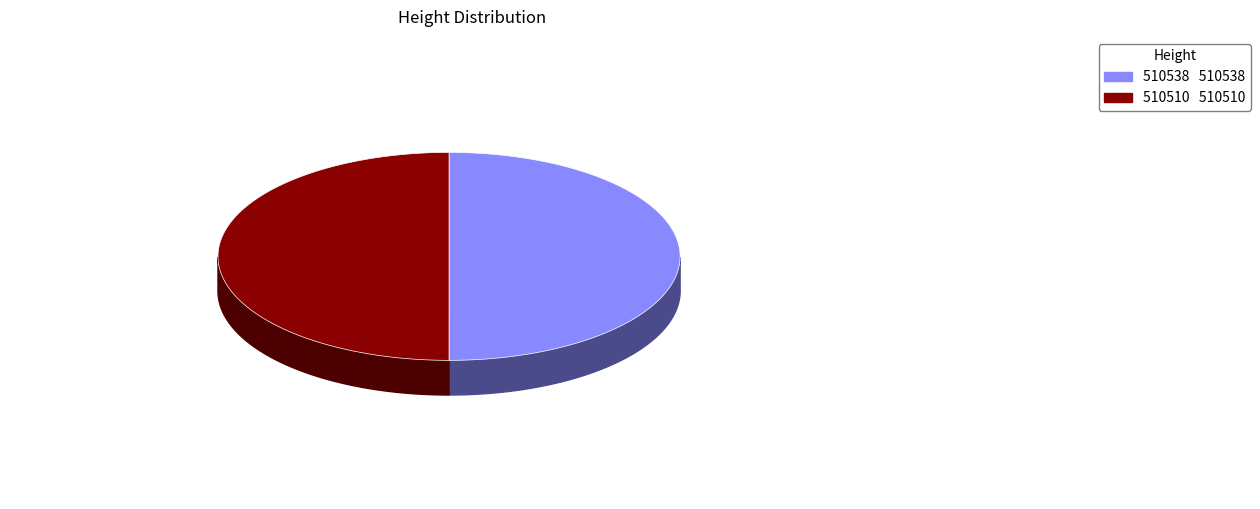

Which slice is the largest?

510538